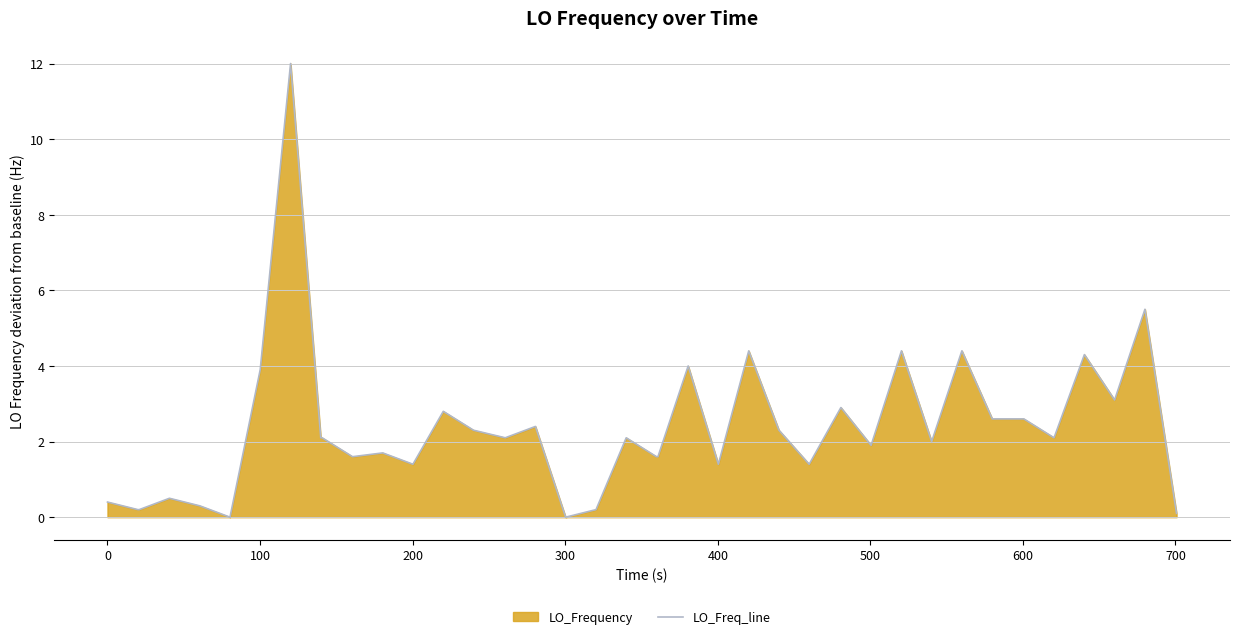

What is the greatest value displayed?

12.0